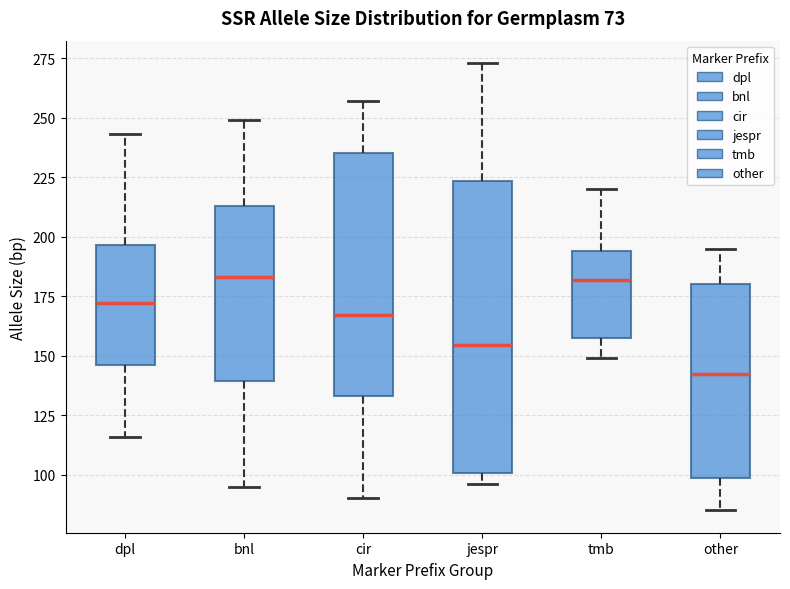

Reading left to right, read every box against the y-axis: the position of its median line, the range the box covers, and the ends of its whiskers. The values are not printed on the chart, so give them approximately, as read against the axis.

dpl: median 170, box 145 to 195, whiskers 115 to 245
bnl: median 185, box 140 to 215, whiskers 95 to 250
cir: median 165, box 135 to 235, whiskers 90 to 255
jespr: median 155, box 100 to 225, whiskers 95 to 275
tmb: median 180, box 160 to 195, whiskers 150 to 220
other: median 145, box 100 to 180, whiskers 85 to 195